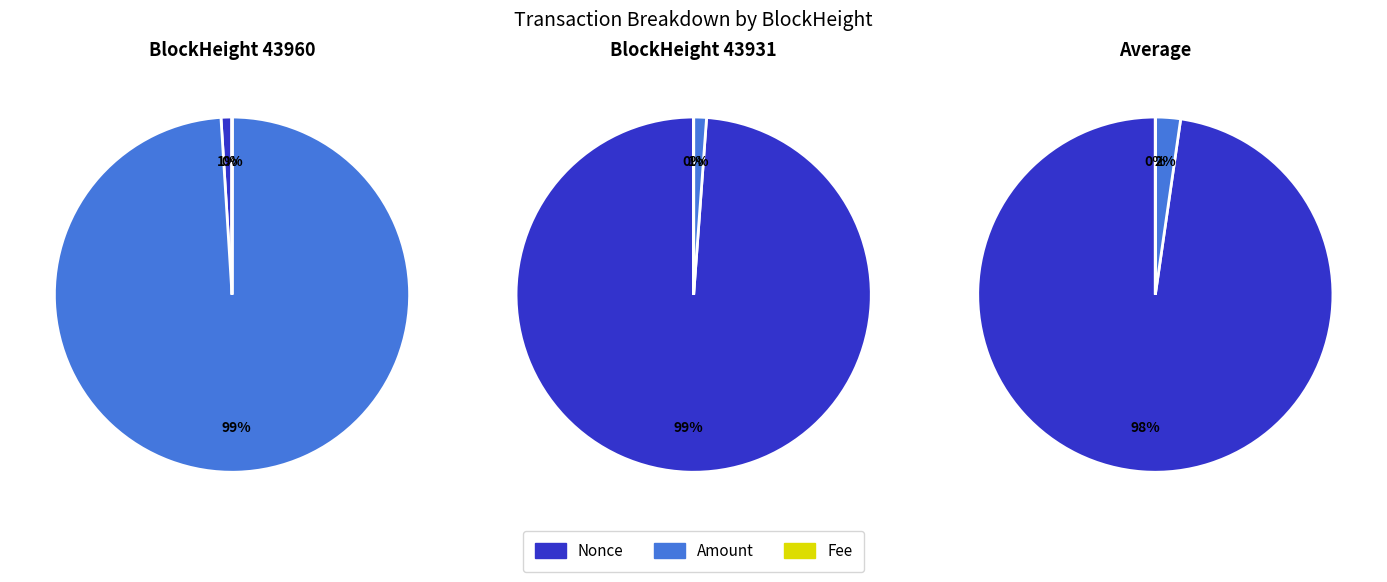

Count the number of slices in the pie.

3